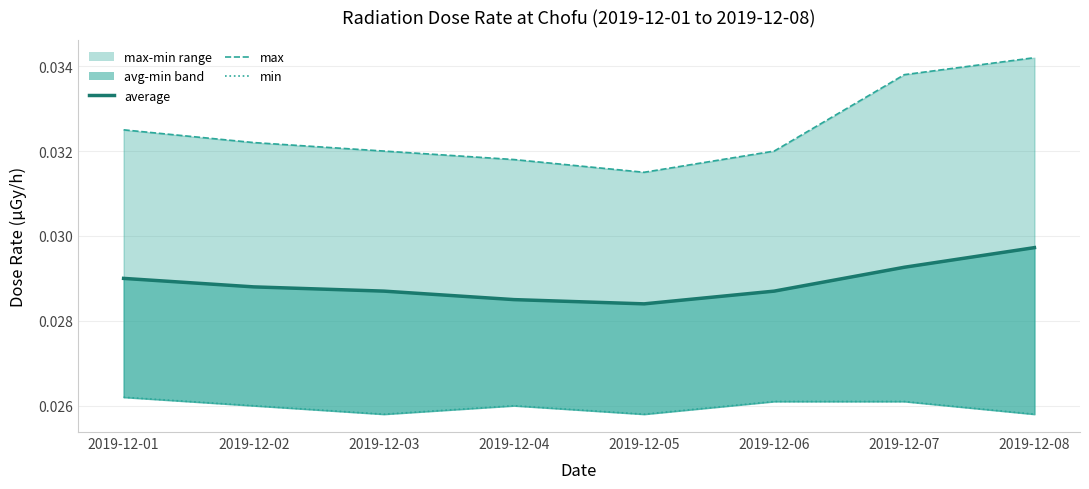

True or false: average has more than 2 points higher than both neighbors.

False